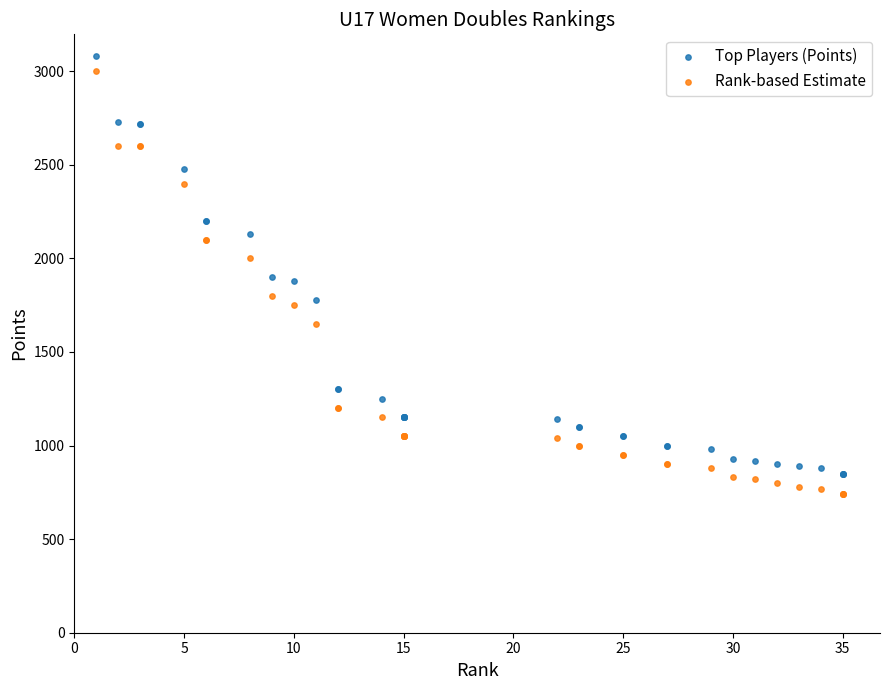

Which series has the largest Y range (max minus min)?

Rank-based Estimate